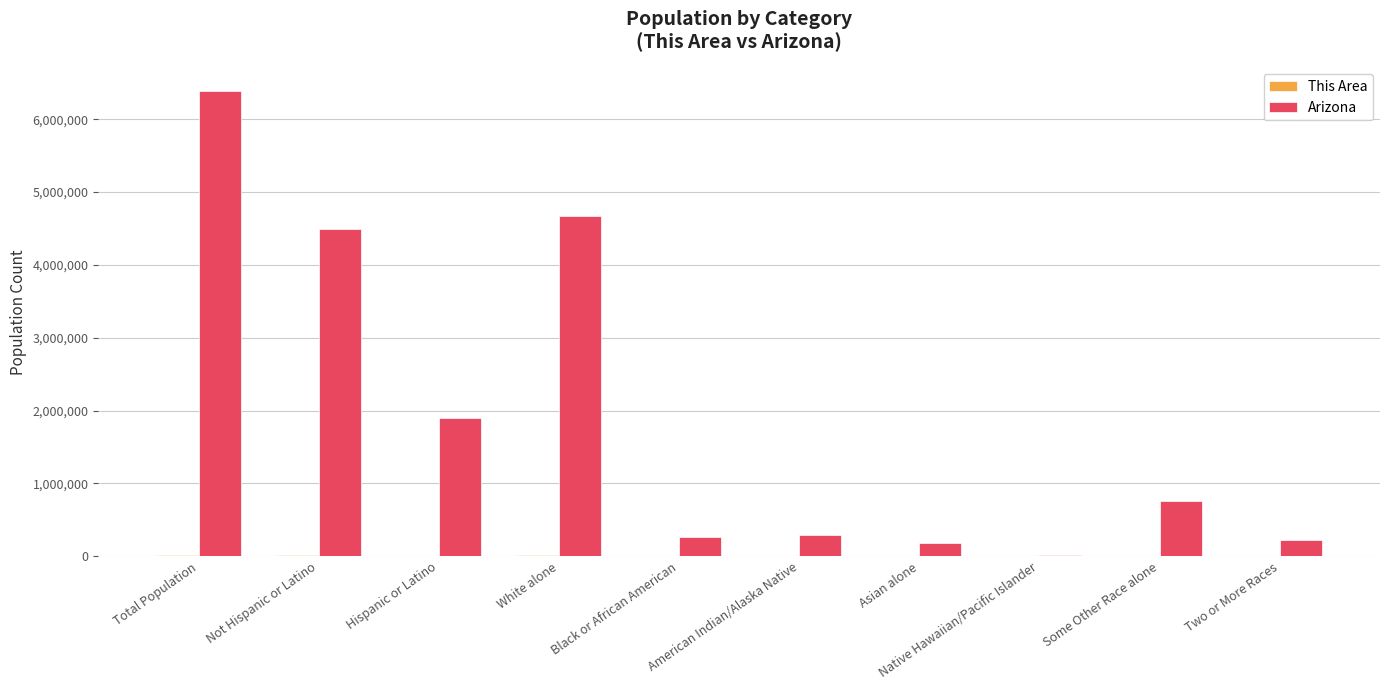

At which category is the sum across all series the highest?

Total Population